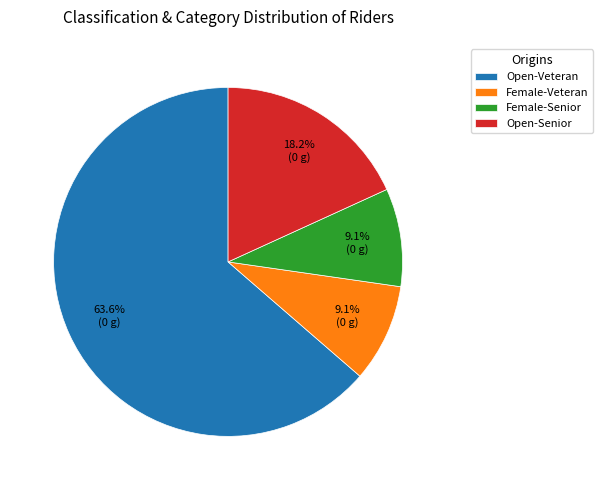

The Female-Senior slice represents 23% of the pie. True or false?

False